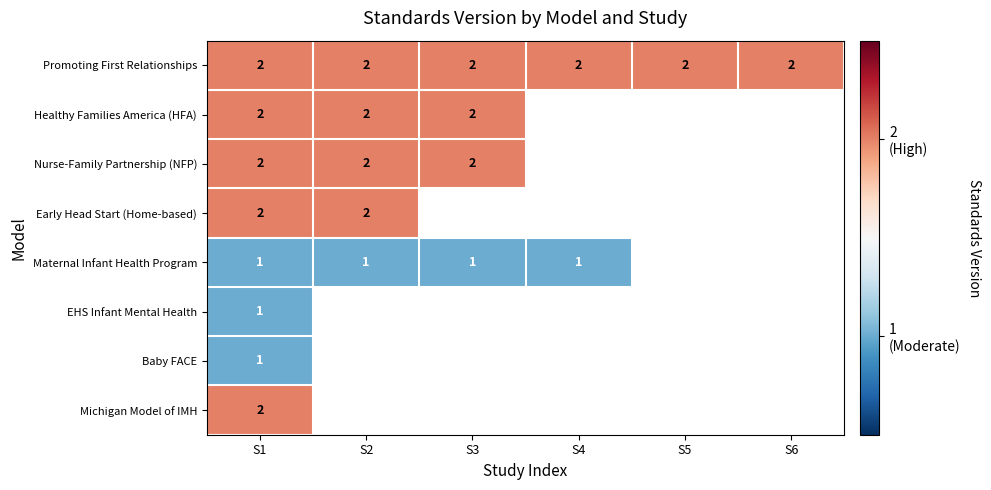

The Promoting First Relationships series shows 1 at S6. True or false?

False